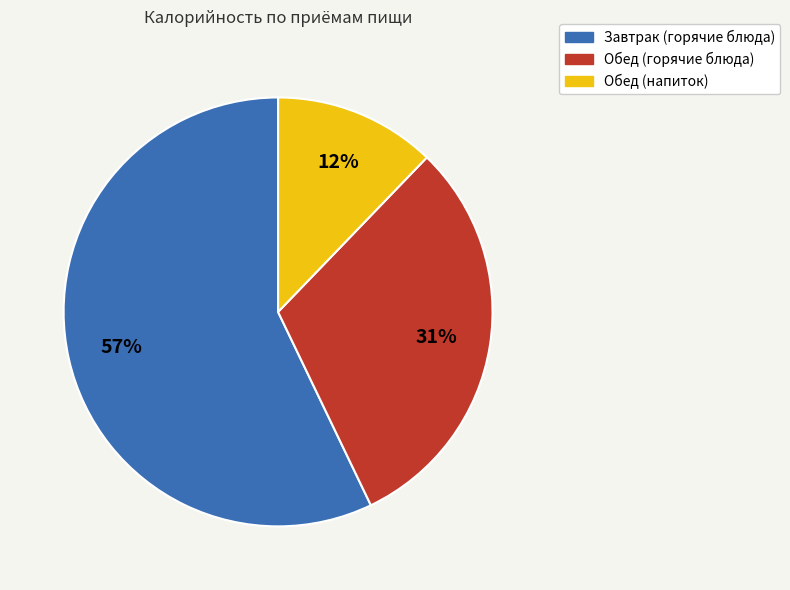

To the nearest percent, what is the difference between the largest and smallest slice percentages?

45%